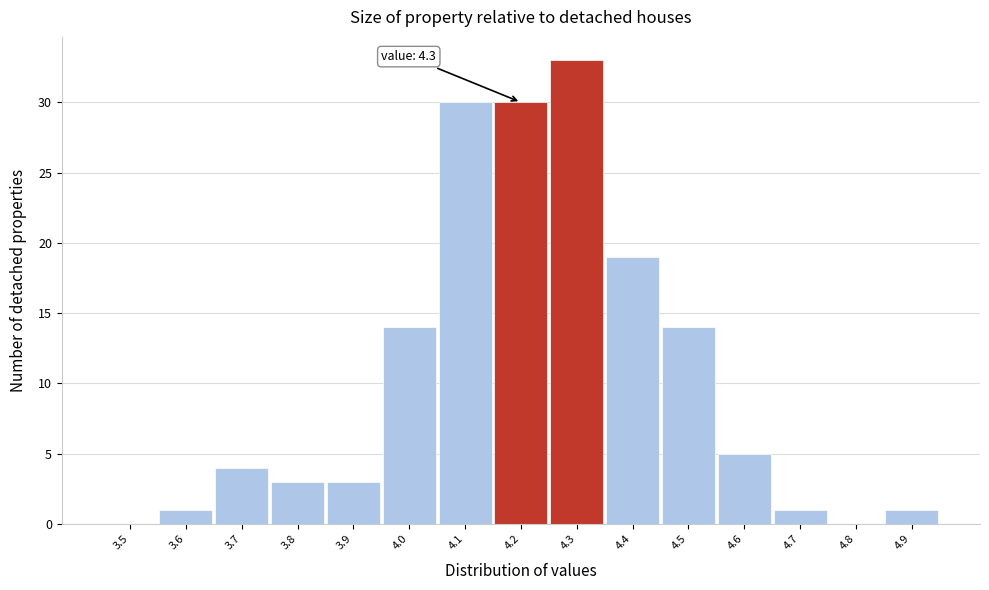

Reading left to right, transcribe all the data shown in this chart.

3.5=0	3.6=1	3.7=4	3.8=3	3.9=3	4.0=14	4.1=30	4.2=30	4.3=33	4.4=19	4.5=14	4.6=5	4.7=1	4.8=0	4.9=1